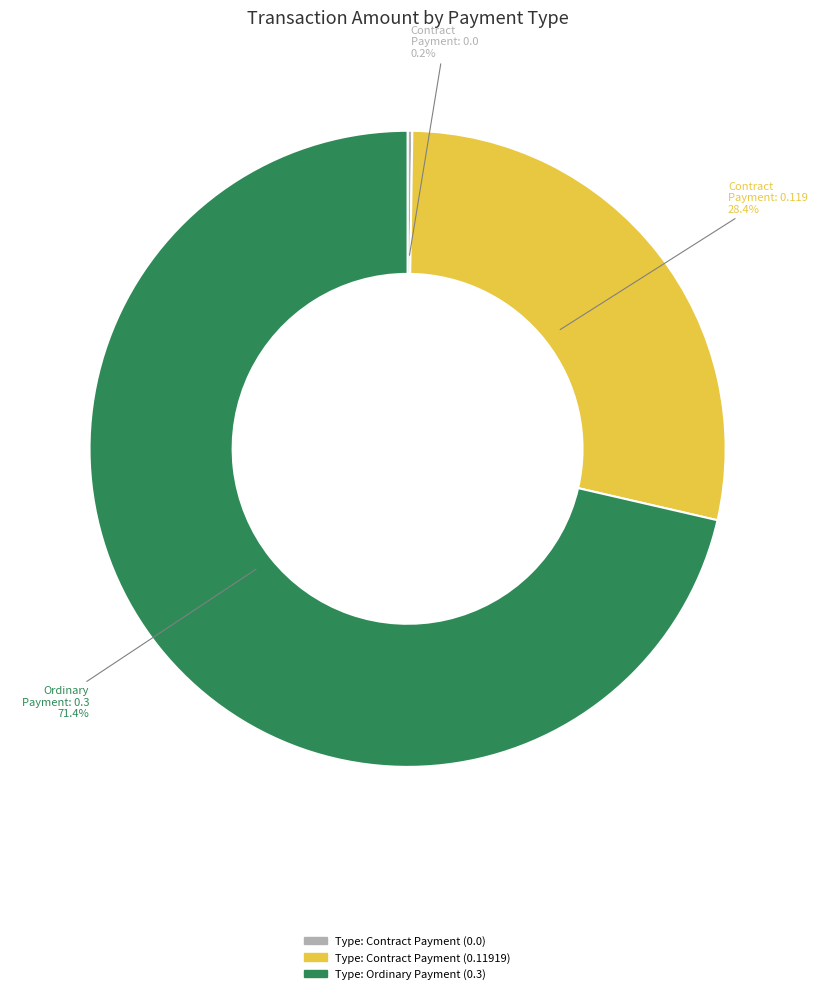

Does any single category account for the majority?

Yes